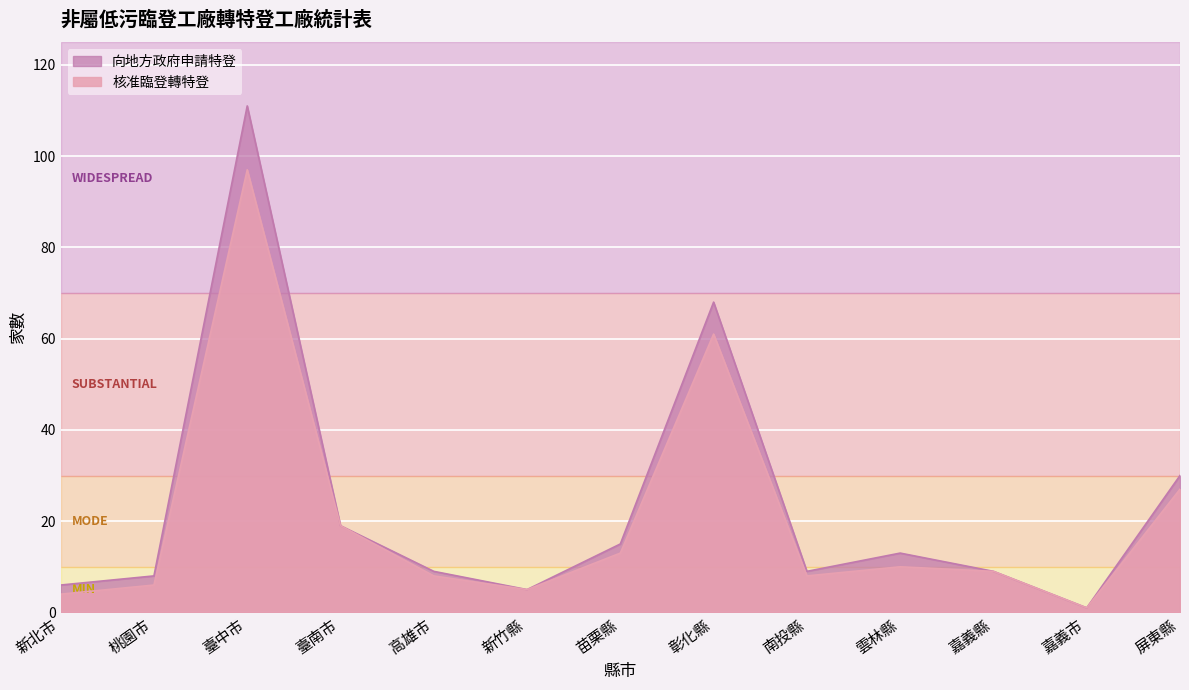

True or false: 向地方政府申請特登 has more than 0 points higher than both neighbors.

True